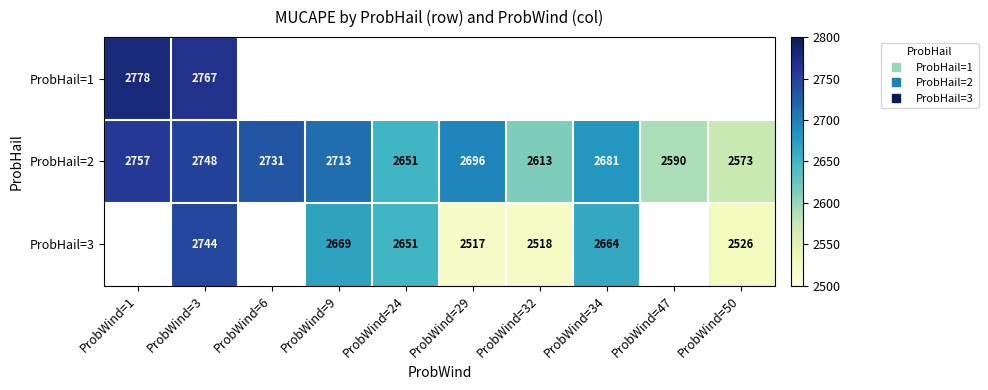

How many values in ProbHail=3 are above zero?

7